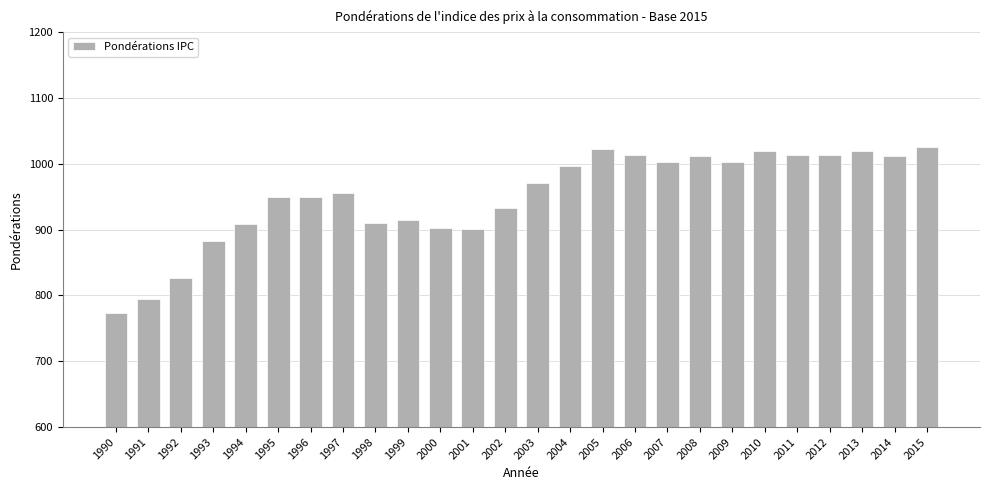

What is the value of the 26th bar from the left?

1025